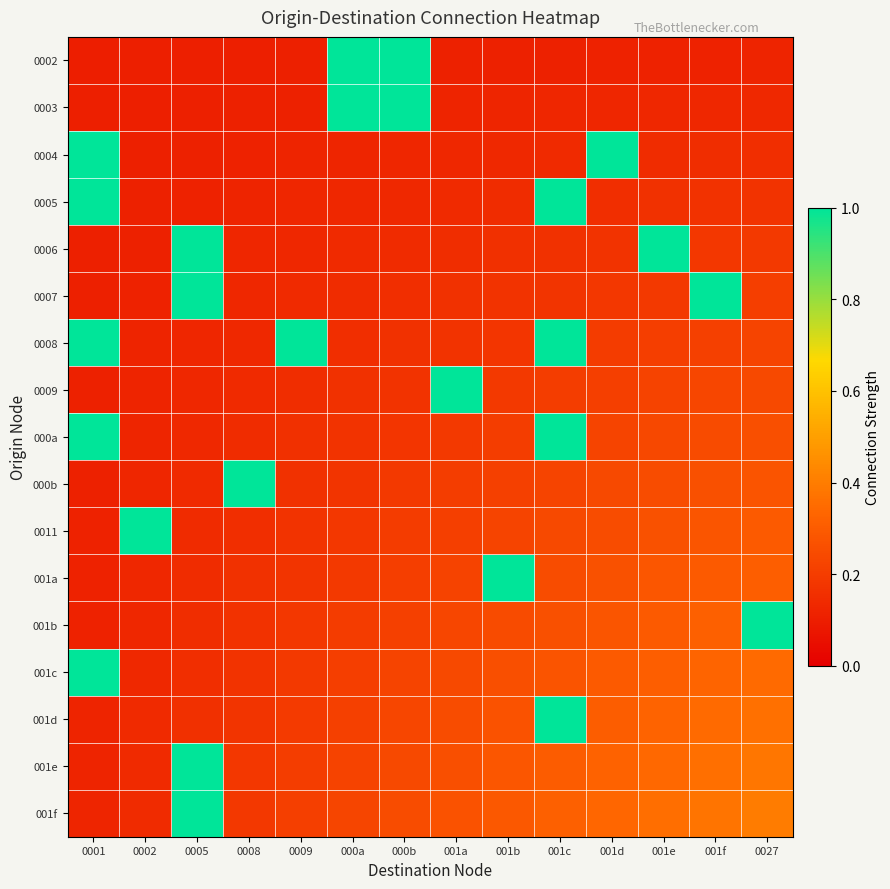

Rank the series by their maximum value, from highest to lowest.

0002, 0003, 0004, 0005, 0006, 0007, 0008, 0009, 000a, 000b, 0011, 001a, 001b, 001c, 001d, 001e, 001f